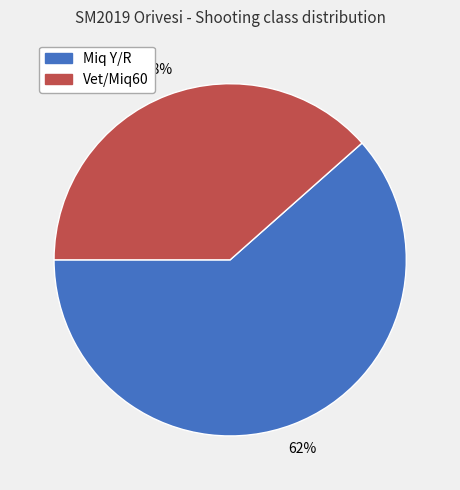

To the nearest percent, what is the average slice percentage?

50%